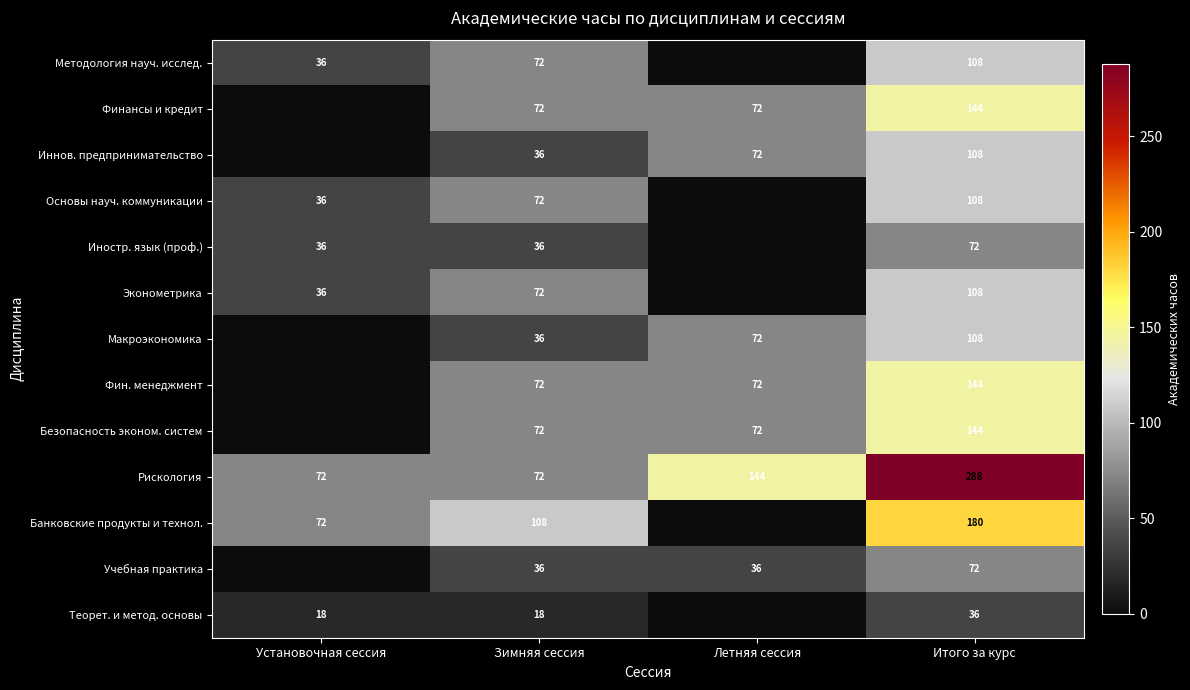

Is it true that Иннов. предпринимательство equals 47 at Зимняя сессия?

False